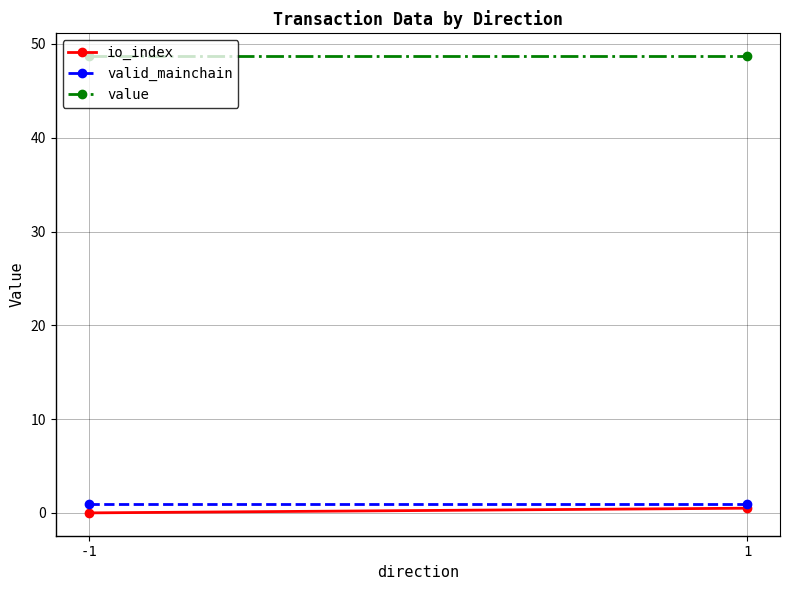

List the labels in order of valid_mainchain value, largest first.

-1, 1